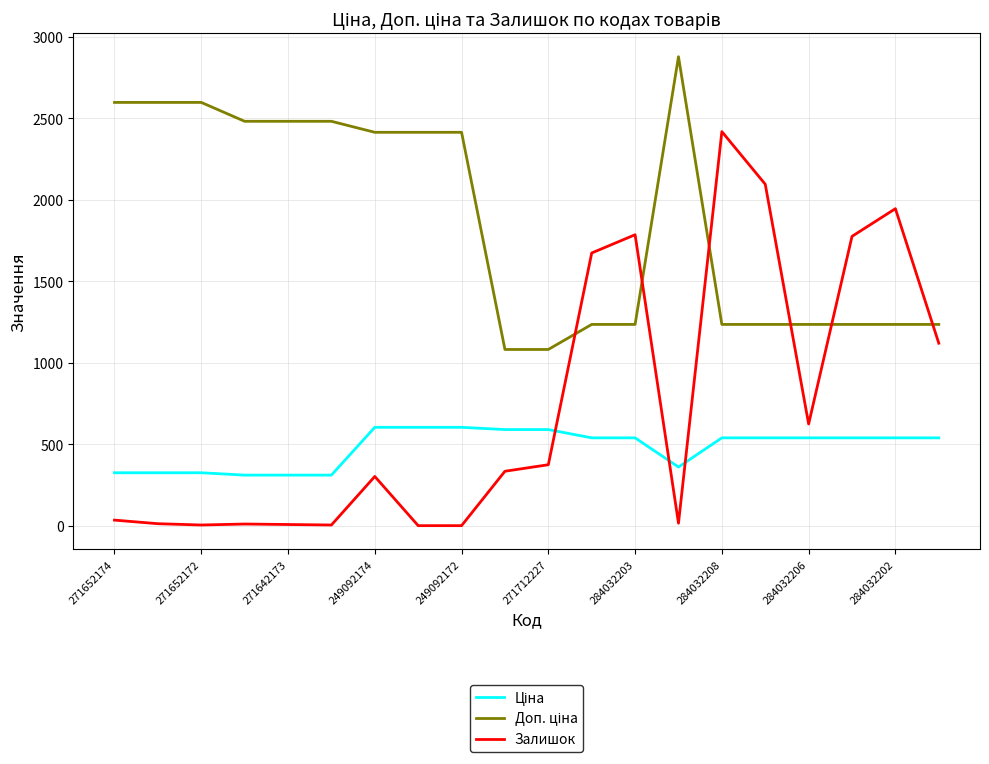

Which series has the widest spread of values?

Залишок